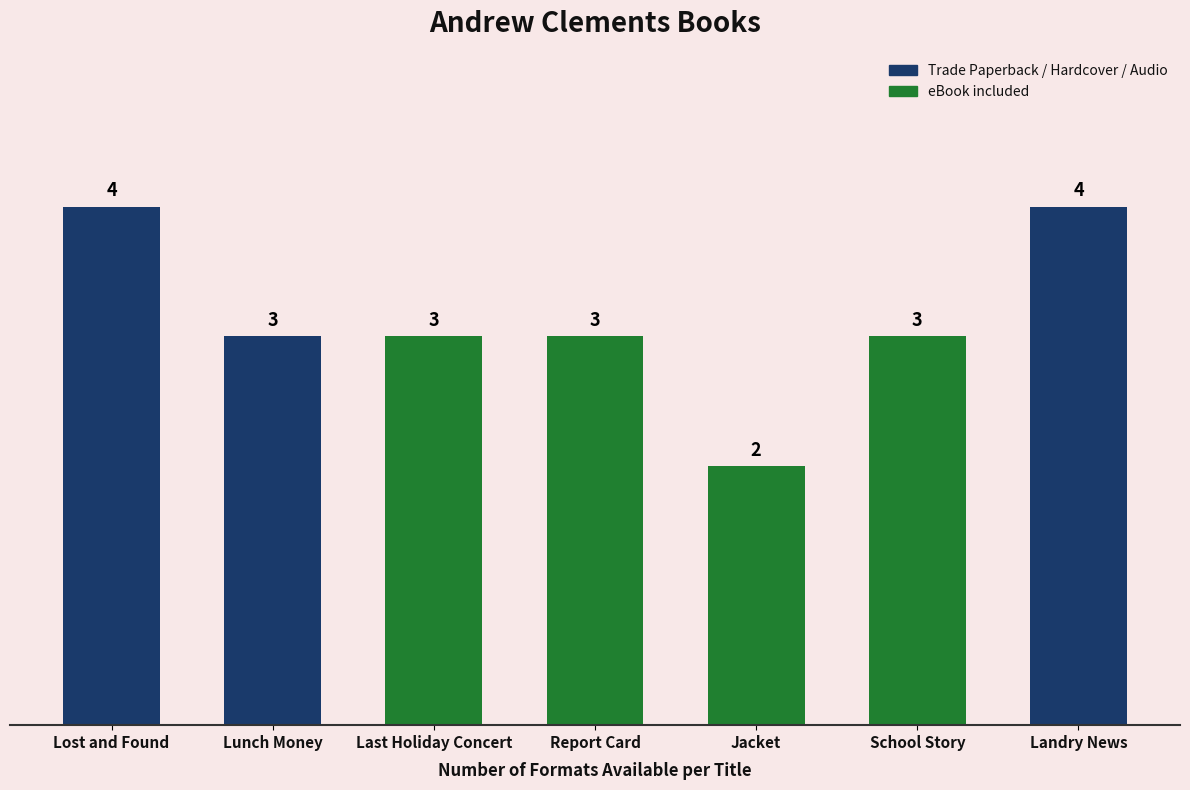

How many values are between 3 and 4?

6